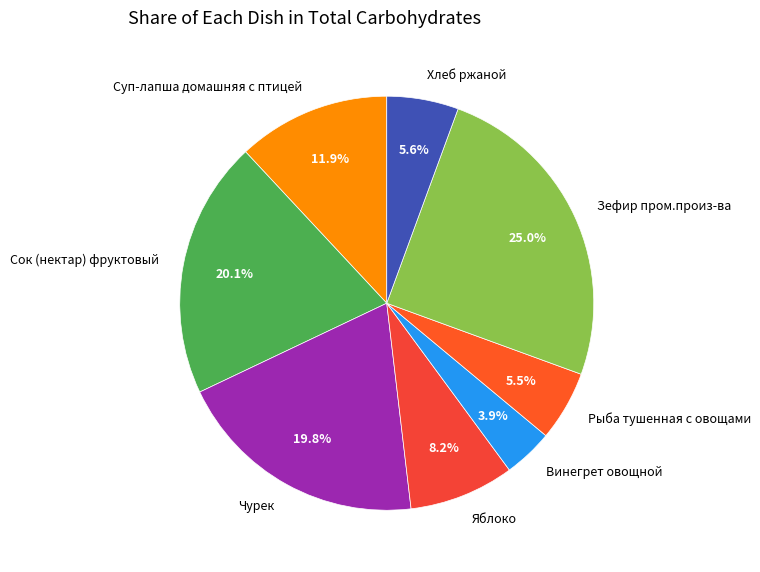

To the nearest percent, what is the difference between the Зефир пром.произ-ва and Суп-лапша домашняя с птицей slice percentages?

13%